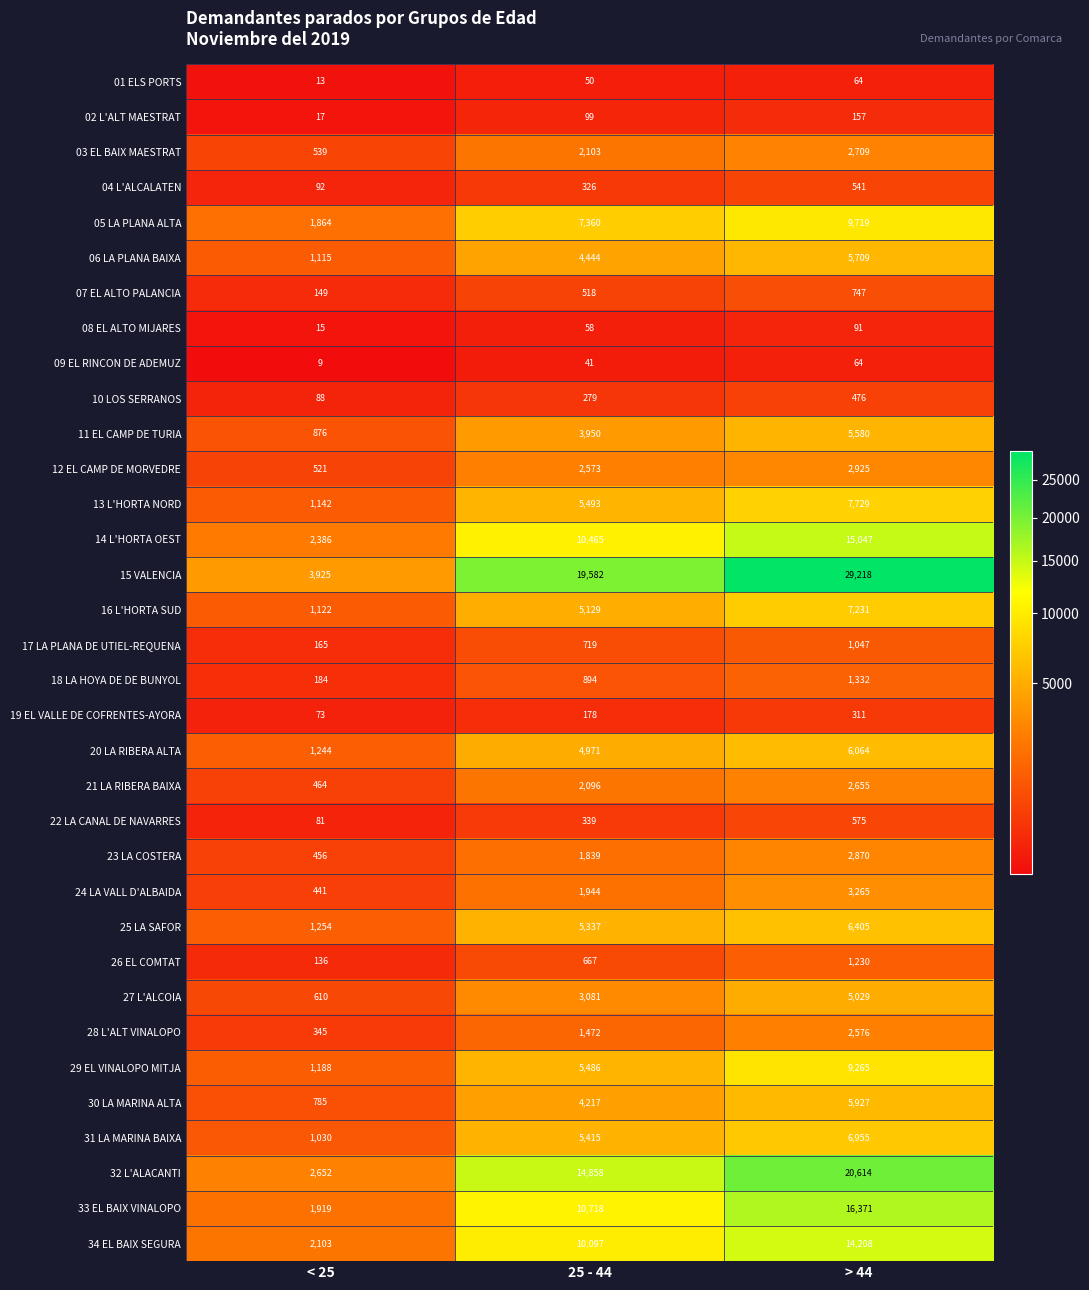

True or false: 27 L'ALCOIA has a value of 233 at < 25.

False